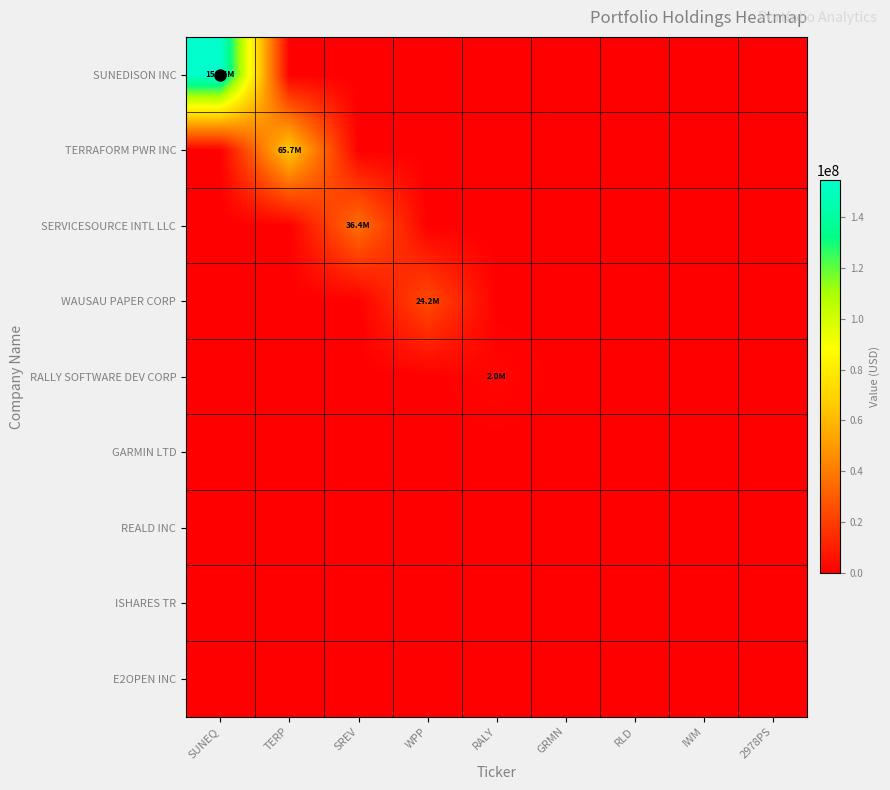

Which series has the largest range (max minus min)?

SUNEDISON INC